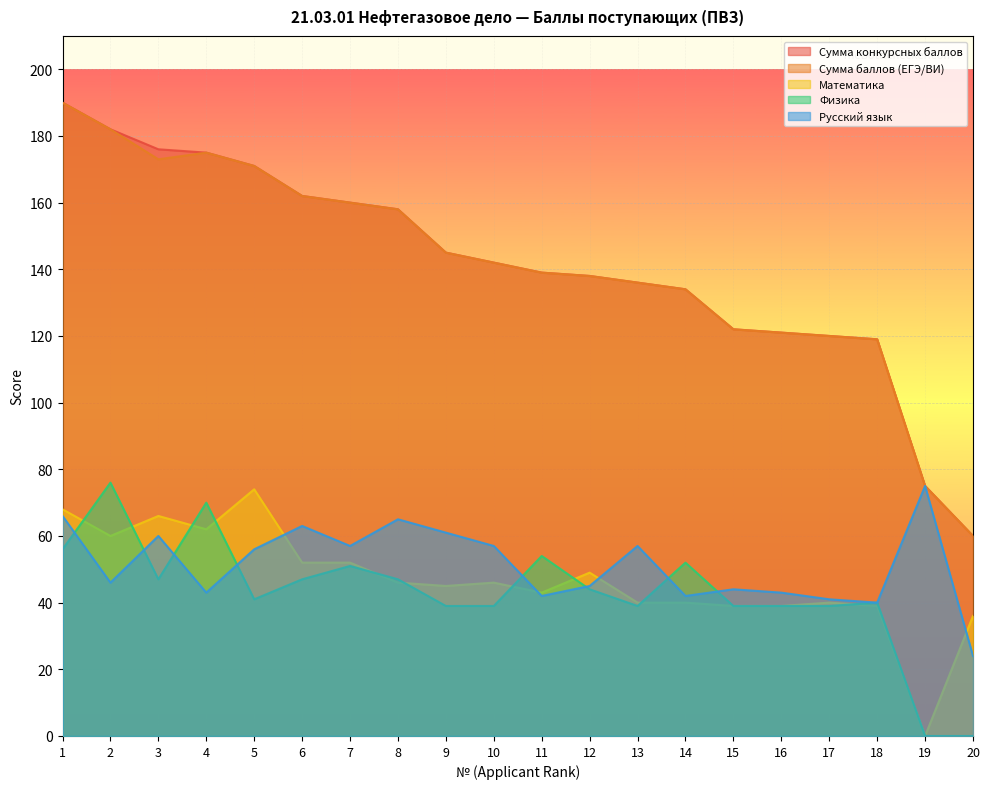

Rank the categories by Математика value from highest to lowest.

5, 1, 3, 4, 2, 6, 7, 12, 8, 10, 9, 11, 13, 14, 17, 15, 16, 18, 20, 19